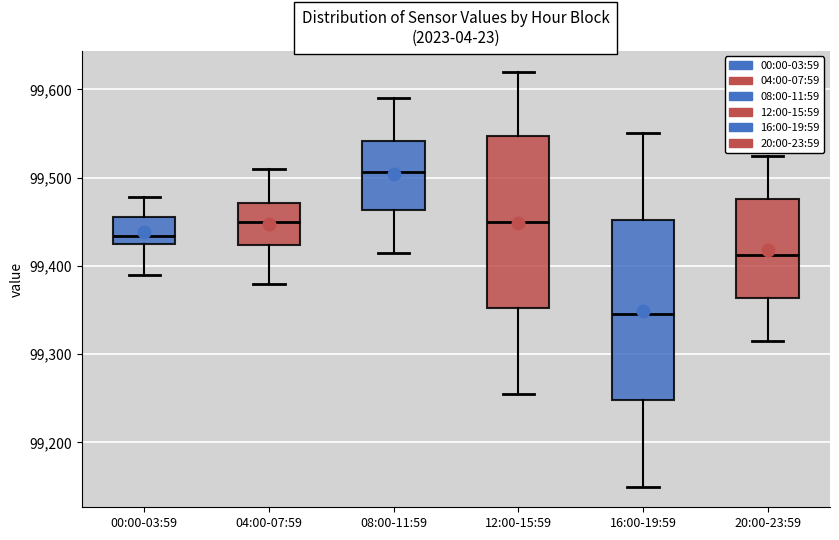

Which box's median line is the highest?

08:00-11:59